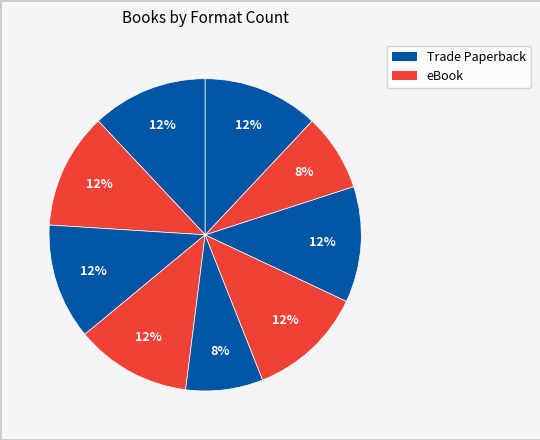

How many segments does this pie chart have?

9